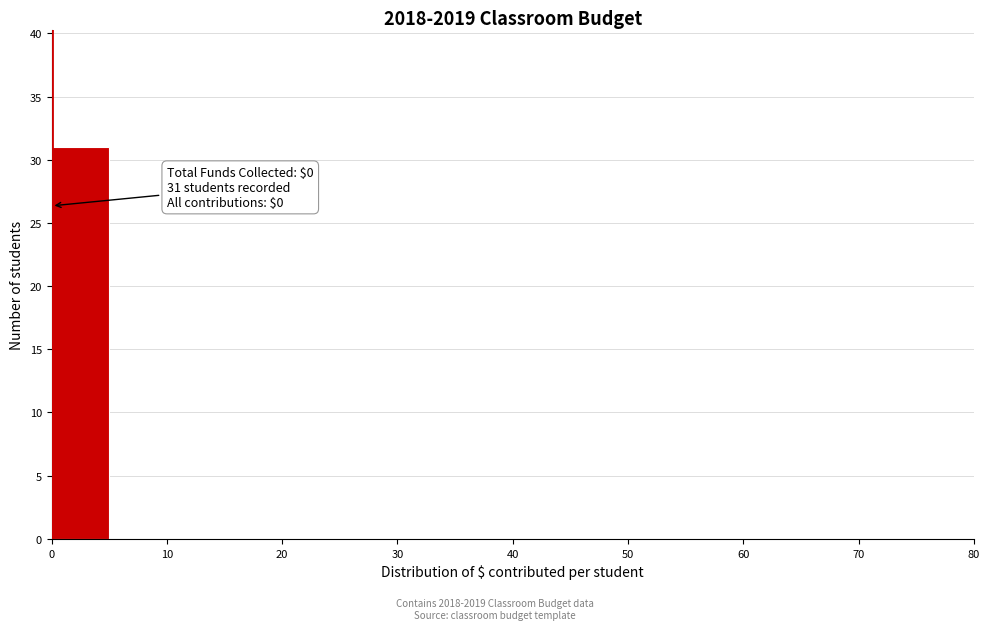

Over which range of the x-axis is the bar tallest?

0 to 5